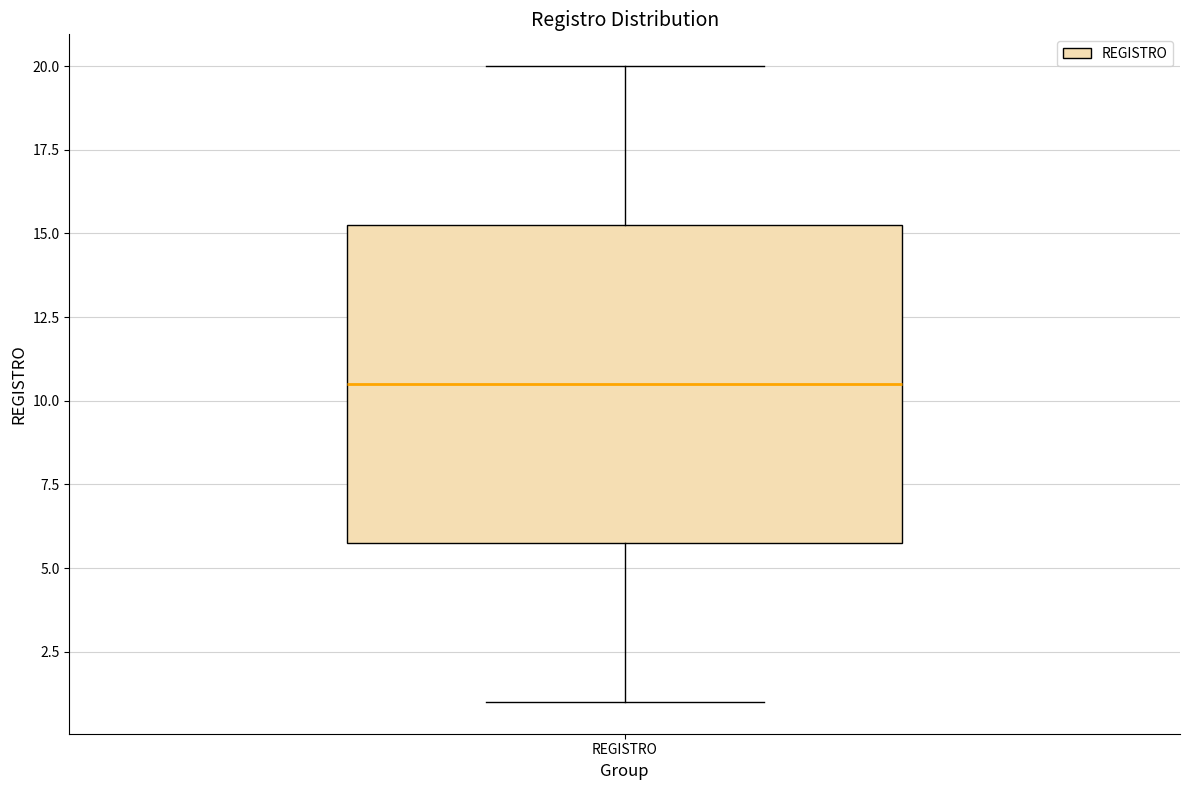

Read this box plot against the y-axis: the position of the median line, the range covered by the box, and the ends of both whiskers. The values are not printed on the chart, so give them approximately, as read against the axis.

median 10.5, box 6.0 to 15.5, whiskers 1.0 to 20.0